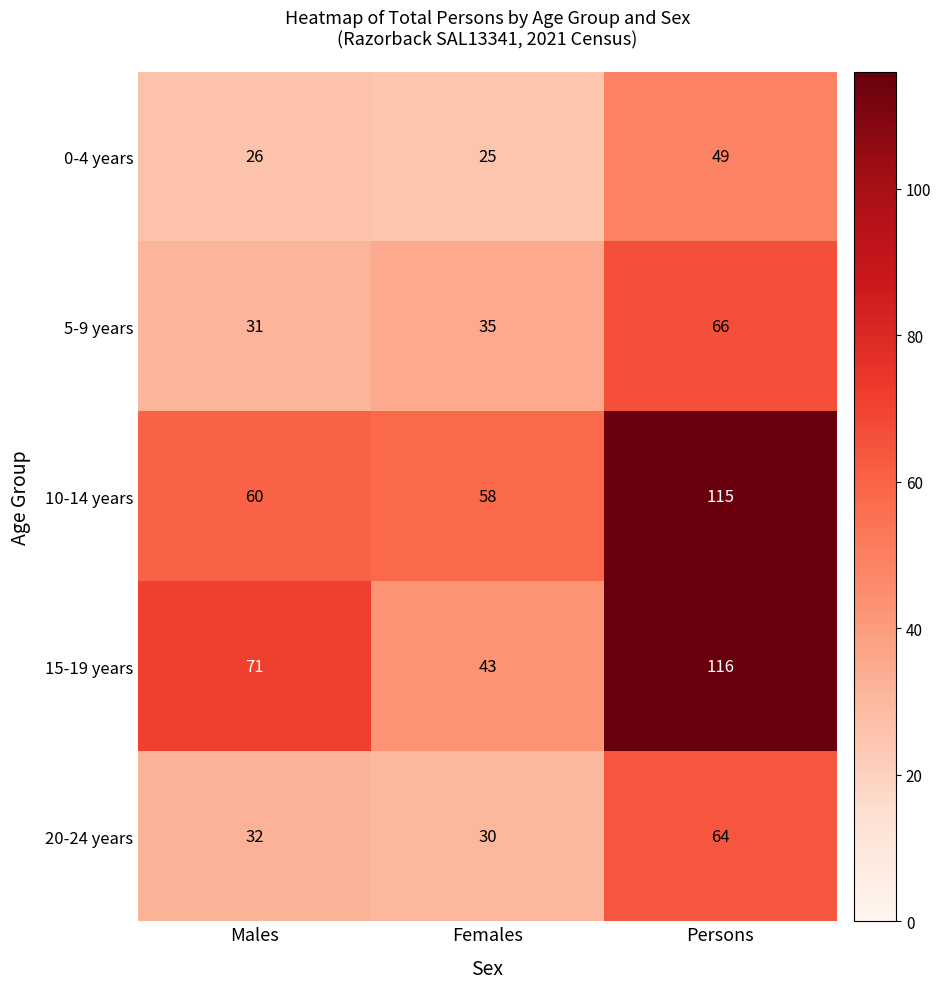

What is the approximate value of 0-4 years at Persons, to the nearest 5?

50